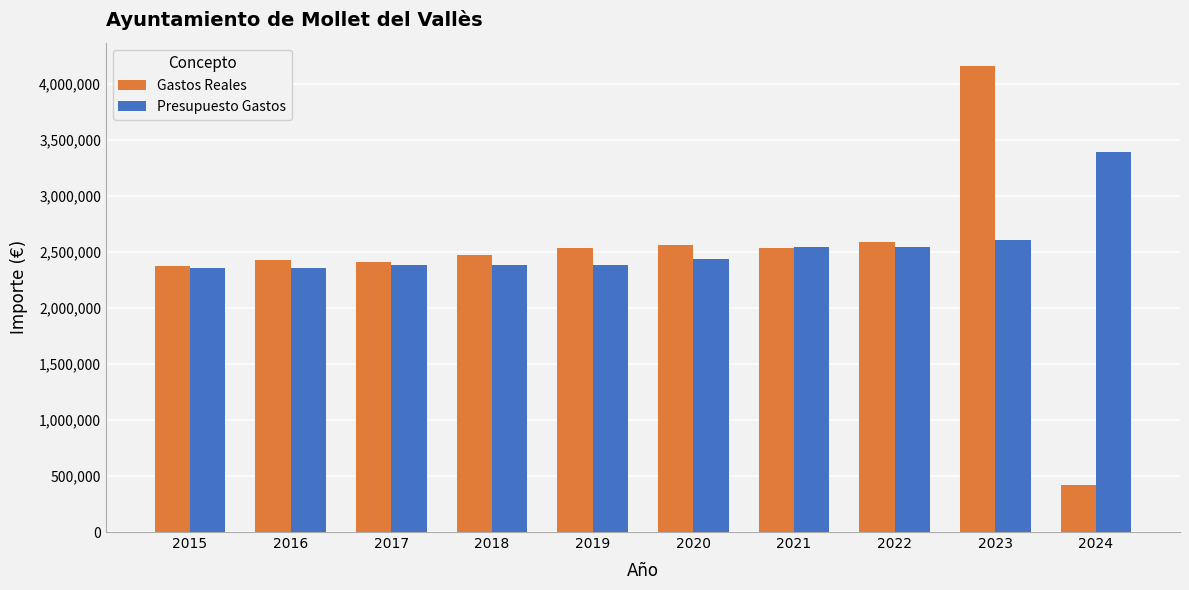

How many values in the Presupuesto Gastos series are below 2439533?

5